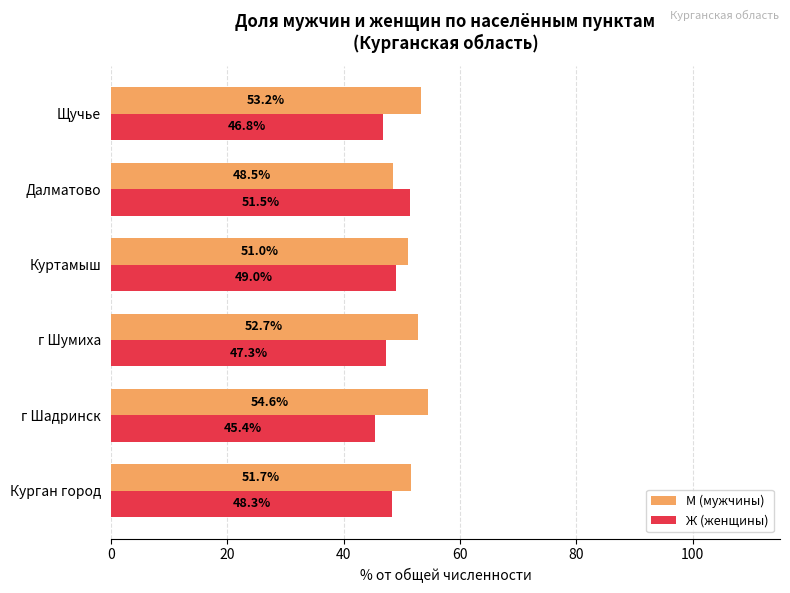

Which category has the lowest value across all series?

г Шадринск